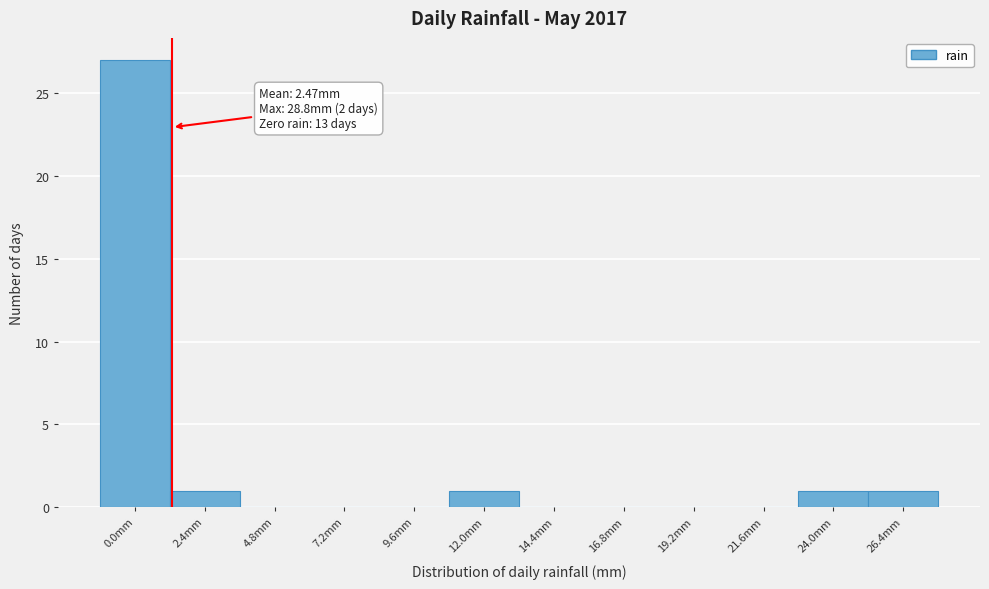

Reading left to right, transcribe all the data shown in this chart.

0.0mm=27	2.4mm=1	4.8mm=0	7.2mm=0	9.6mm=0	12.0mm=1	14.4mm=0	16.8mm=0	19.2mm=0	21.6mm=0	24.0mm=1	26.4mm=1